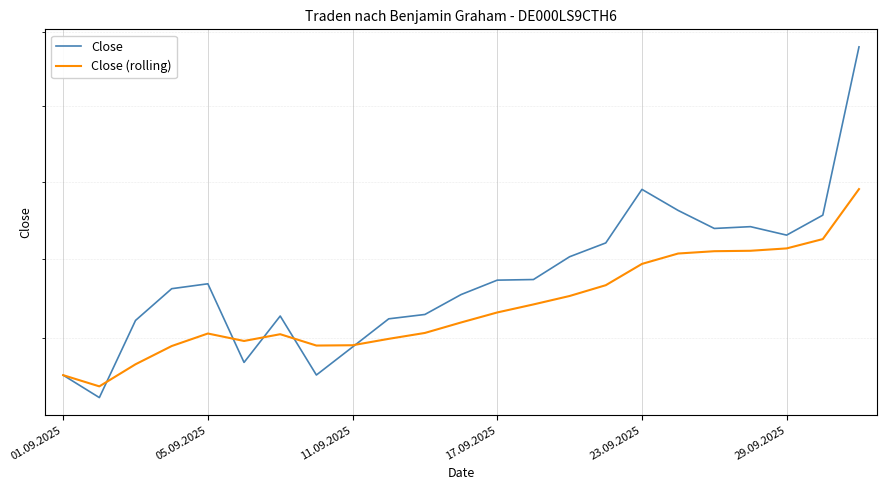

List the series in order of their peak value, highest first.

Close, Close (rolling)